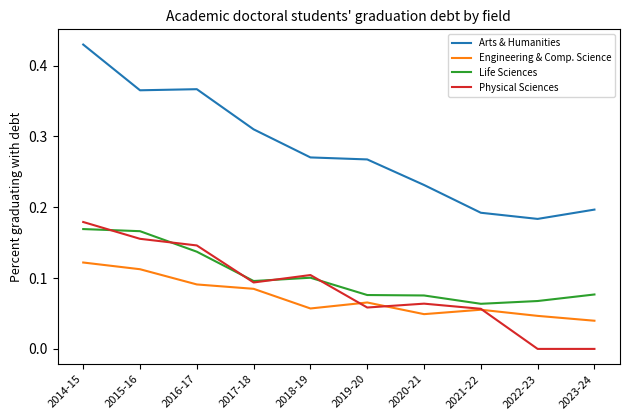

Which category has the lowest value in the Life Sciences series?

2021-22